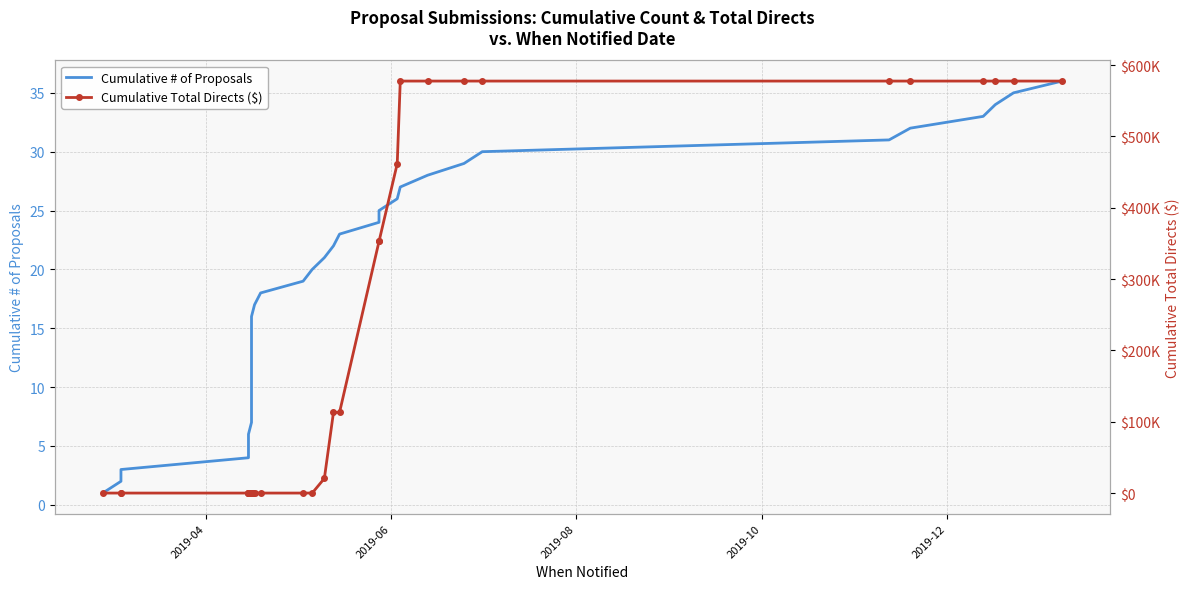

Is the value of Cumulative # of Proposals at 14 greater than the value of Cumulative Total Directs ($) at 35?

No